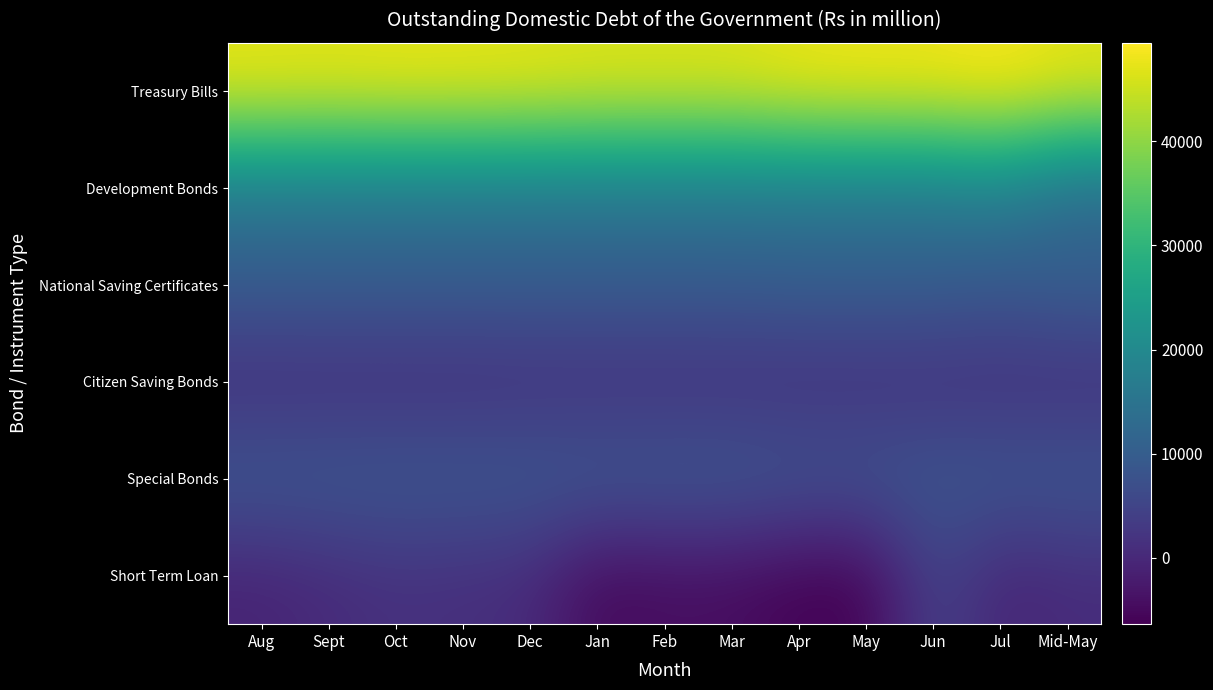

Rank the series at May from highest to lowest value.

Treasury Bills, Development Bonds, National Saving Certificates, Special Bonds, Citizen Saving Bonds, Short Term Loan